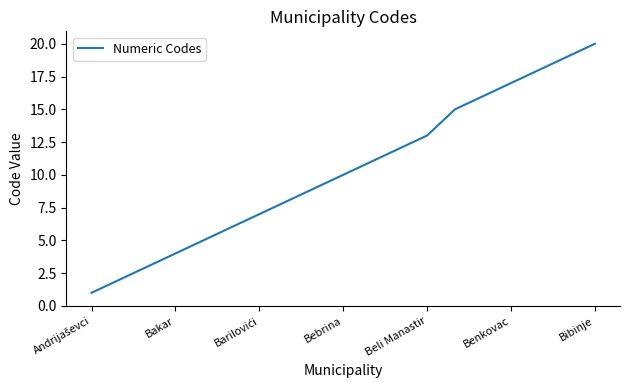

True or false: the data has more than 1 interior local peaks.

False